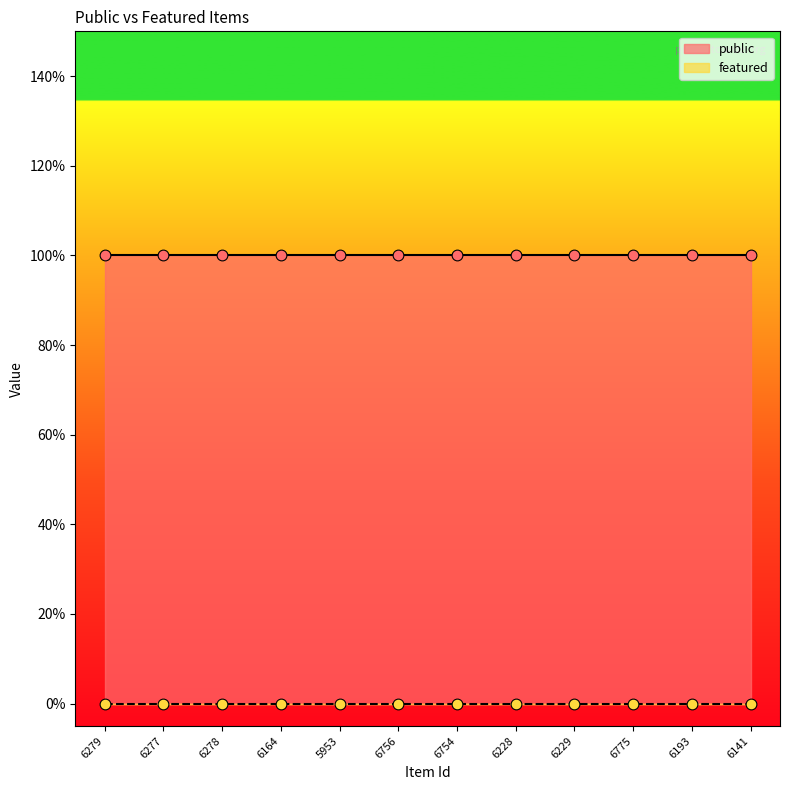

At which category is the sum across all series the highest?

6279